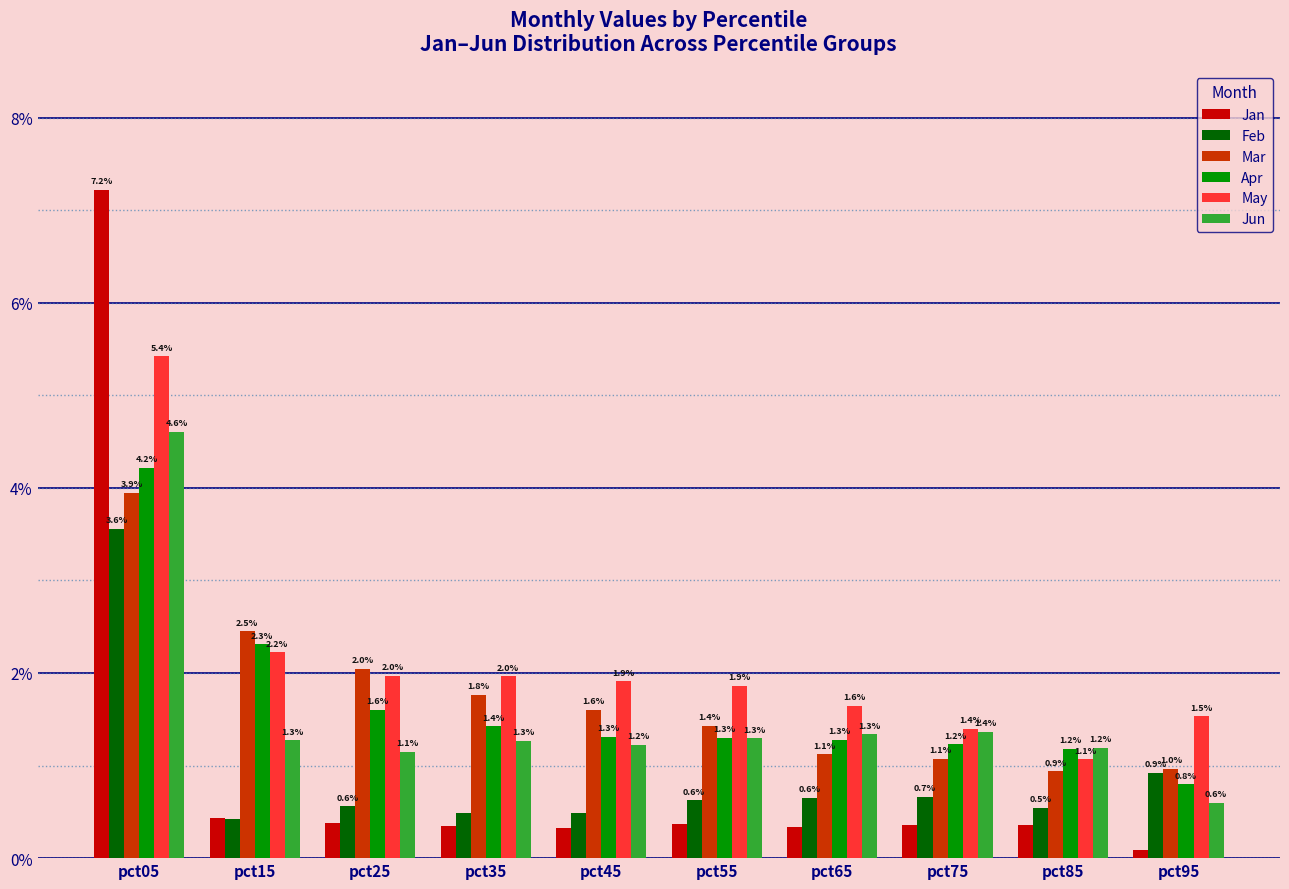

What is the total value across all series at pct55?

6.9